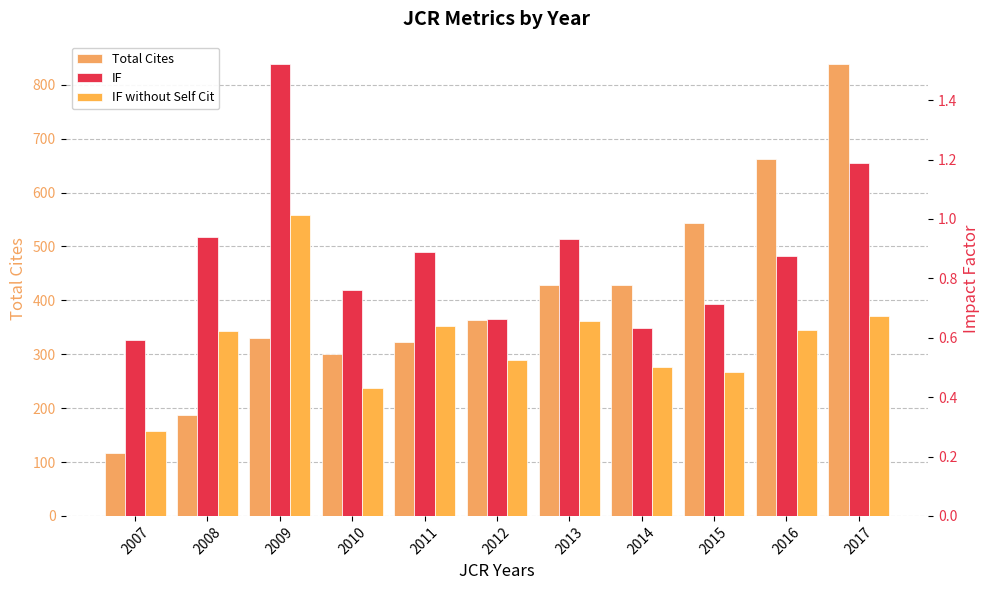

What are all the series names shown in the legend?

Total Cites, IF, IF without Self Cit